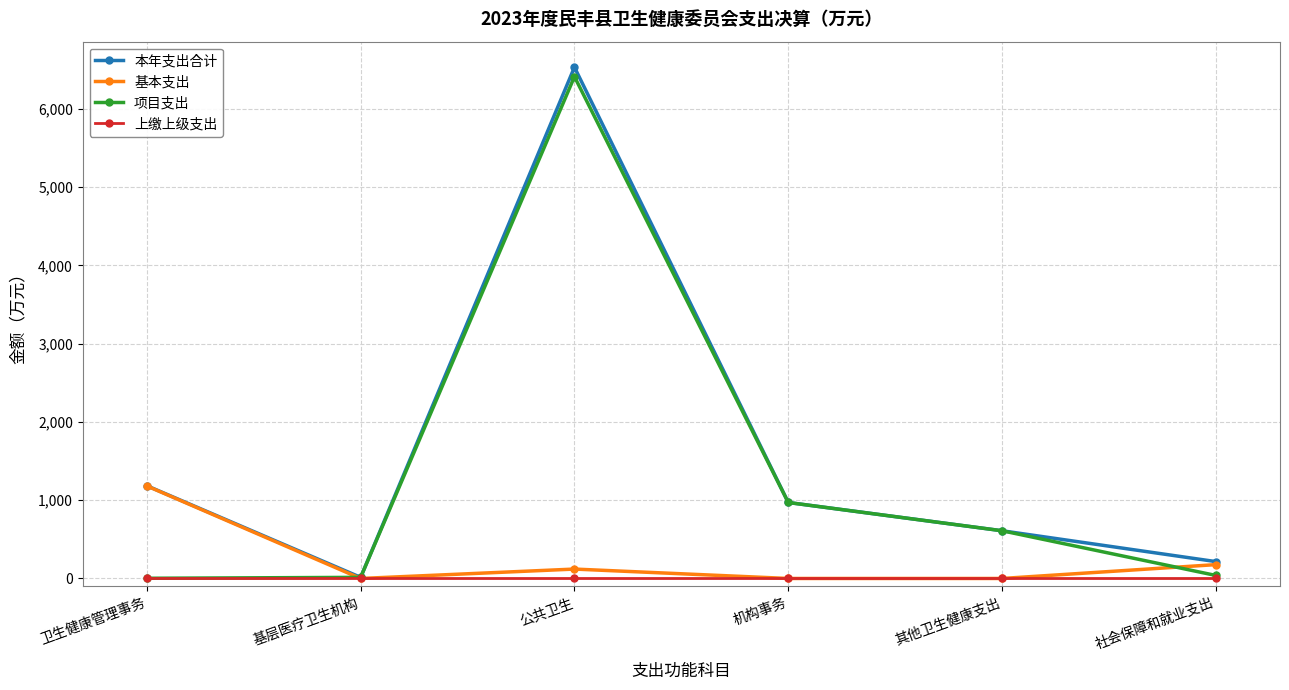

What is the difference between the second highest and minimum values in the 本年支出合计 series?

1170.6